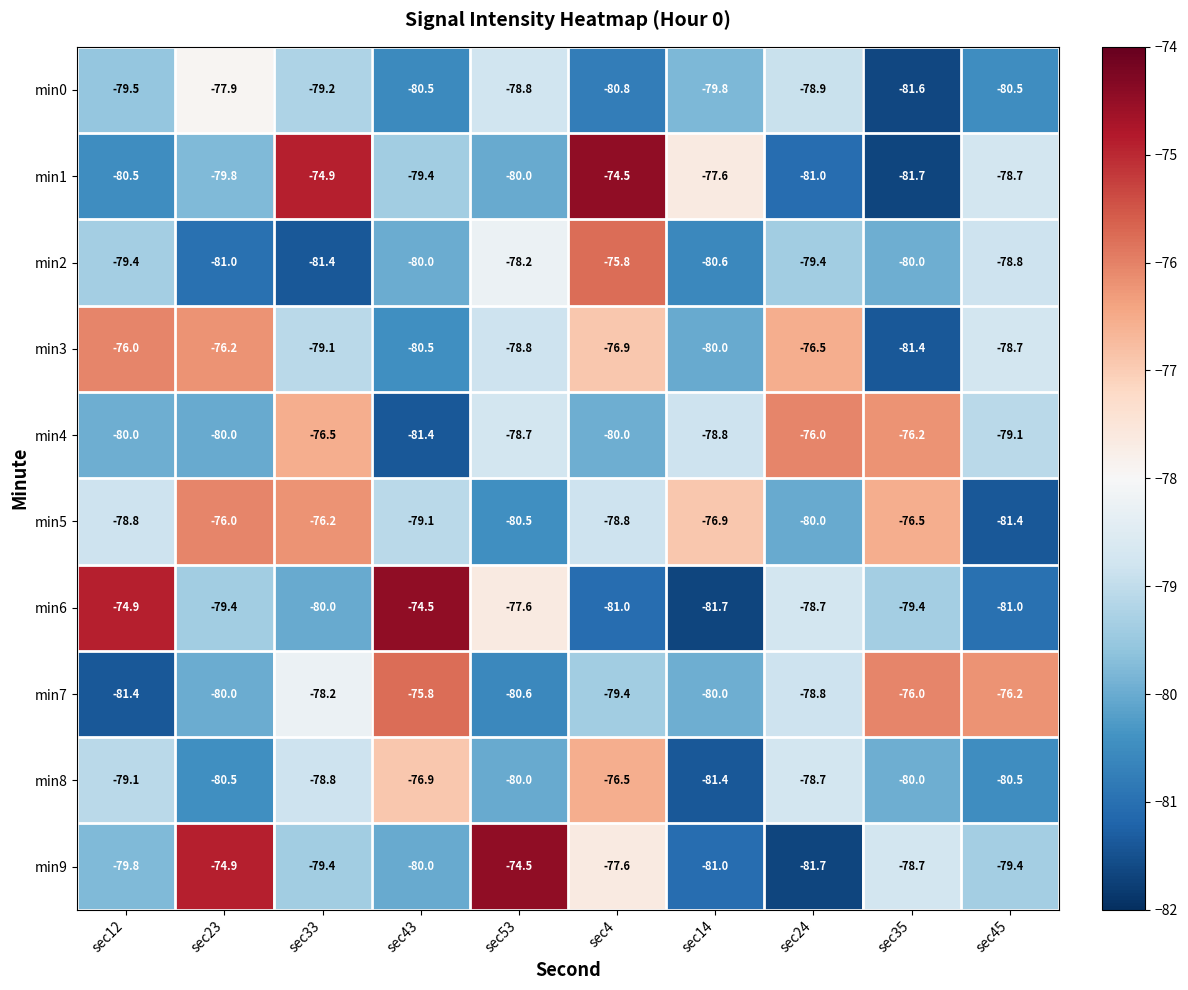

Which category has the highest value in the min5 series?

sec23